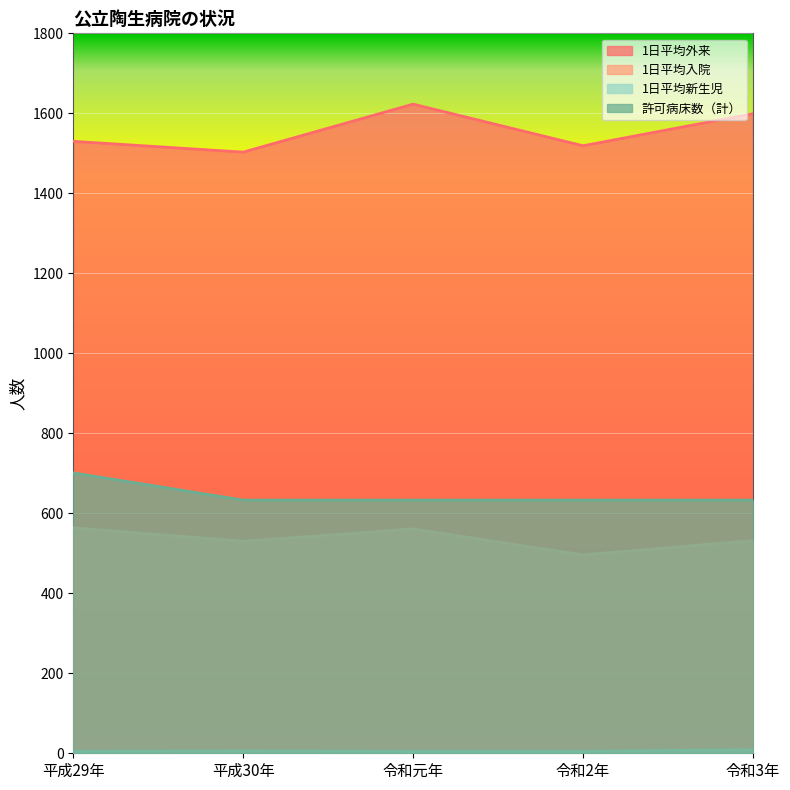

Between 平成29年 and 令和元年, which series saw the biggest shift?

1日平均外来